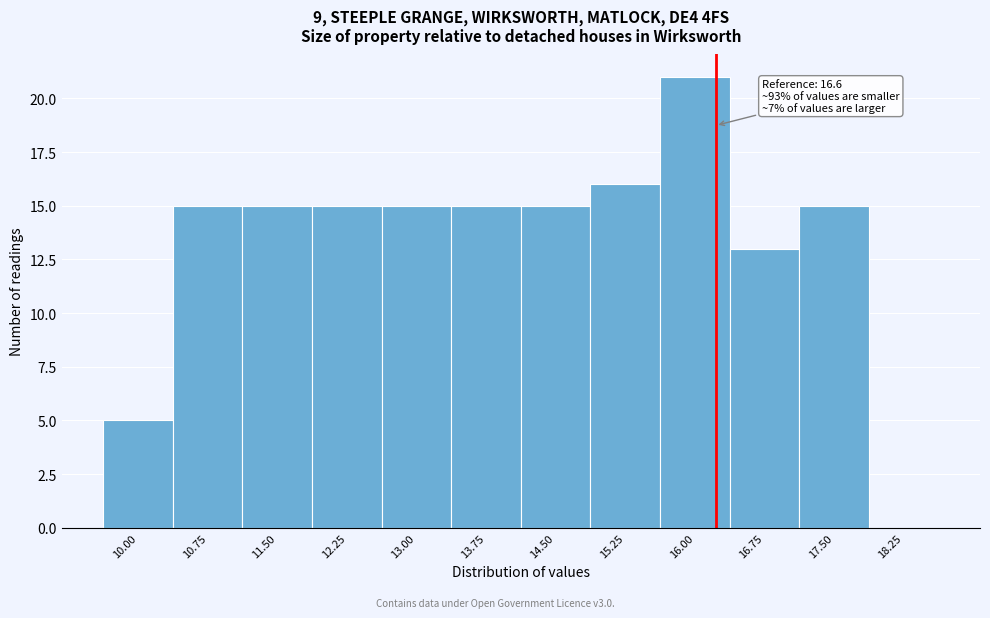

Reading left to right, list all the values displayed in this chart.

10.00=5	10.75=15	11.50=15	12.25=15	13.00=15	13.75=15	14.50=15	15.25=16	16.00=21	16.75=13	17.50=15	18.25=0